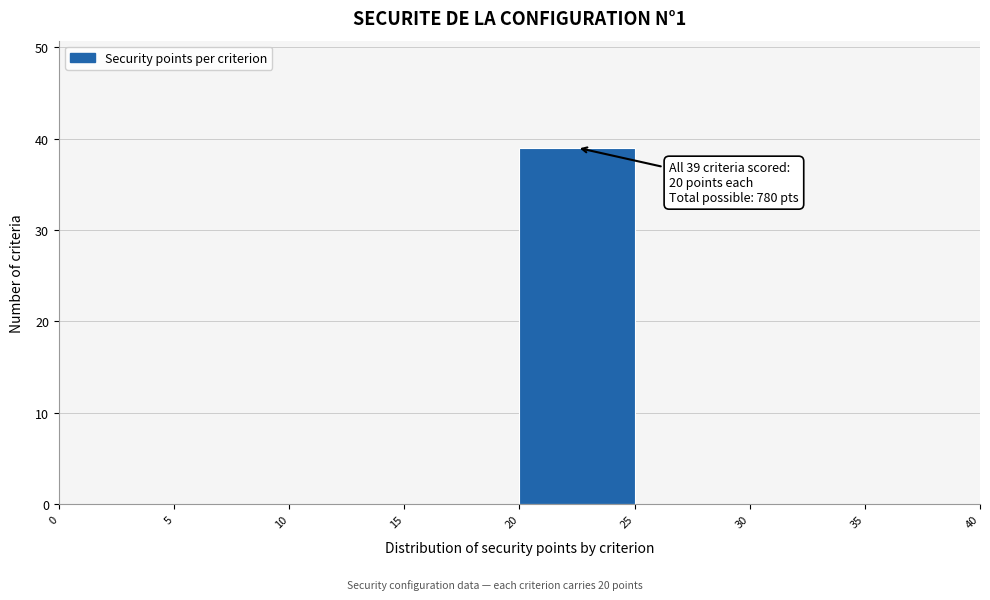

Which range on the x-axis has the tallest bar?

20 to 25